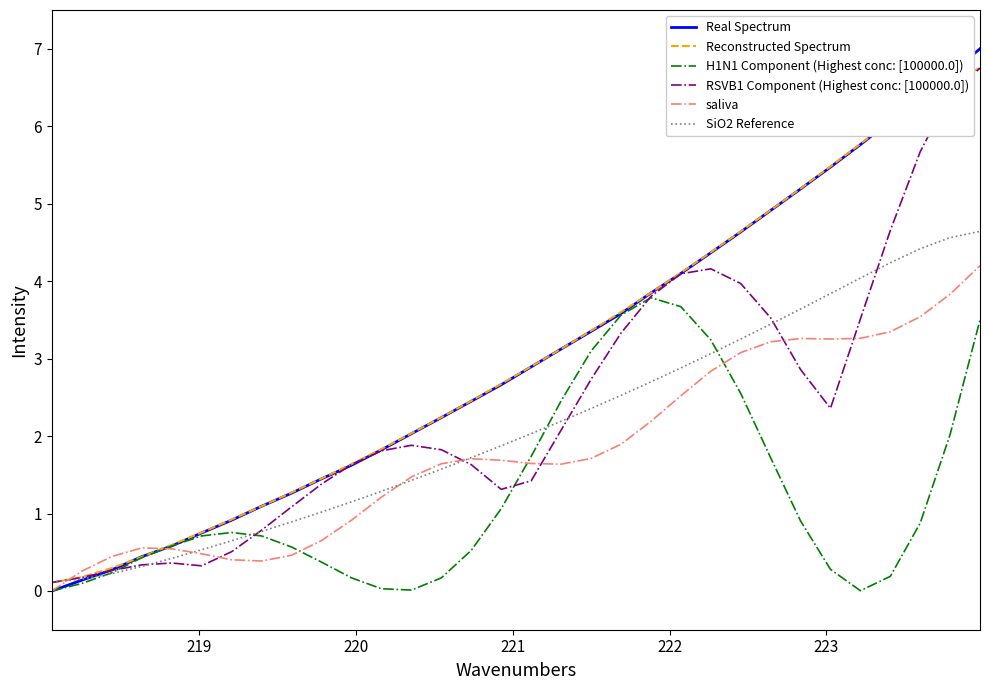

What is the highest value of the SiO2 Reference series?

4.6